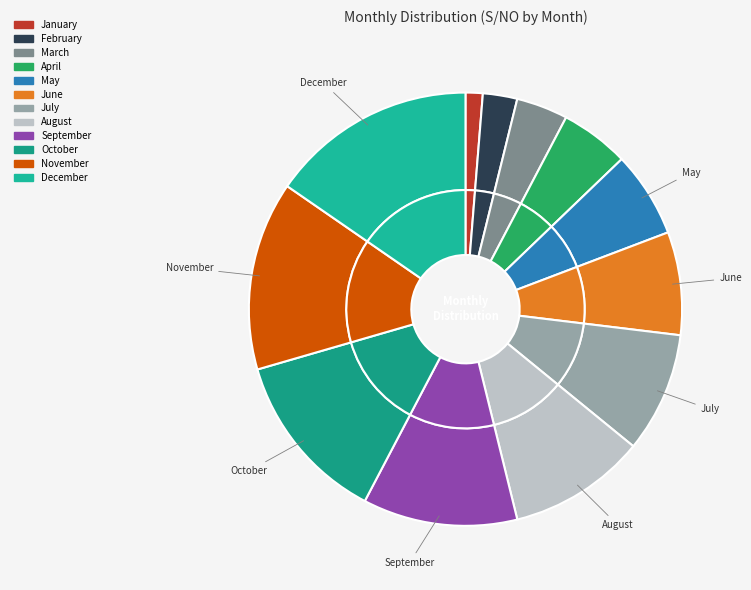

Which has a higher value, August or October?

October